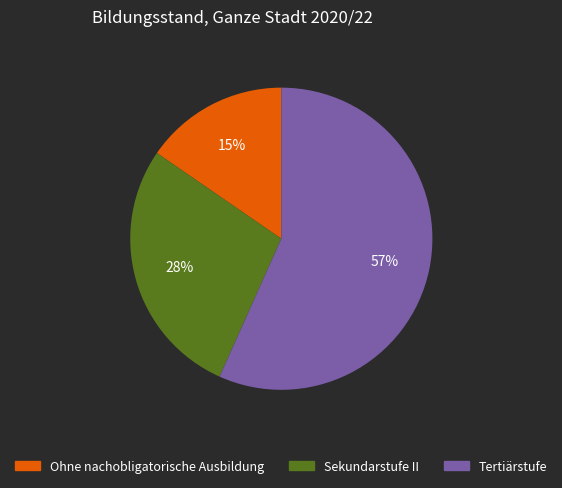

True or false: Tertiärstufe accounts for 57% of the total.

True